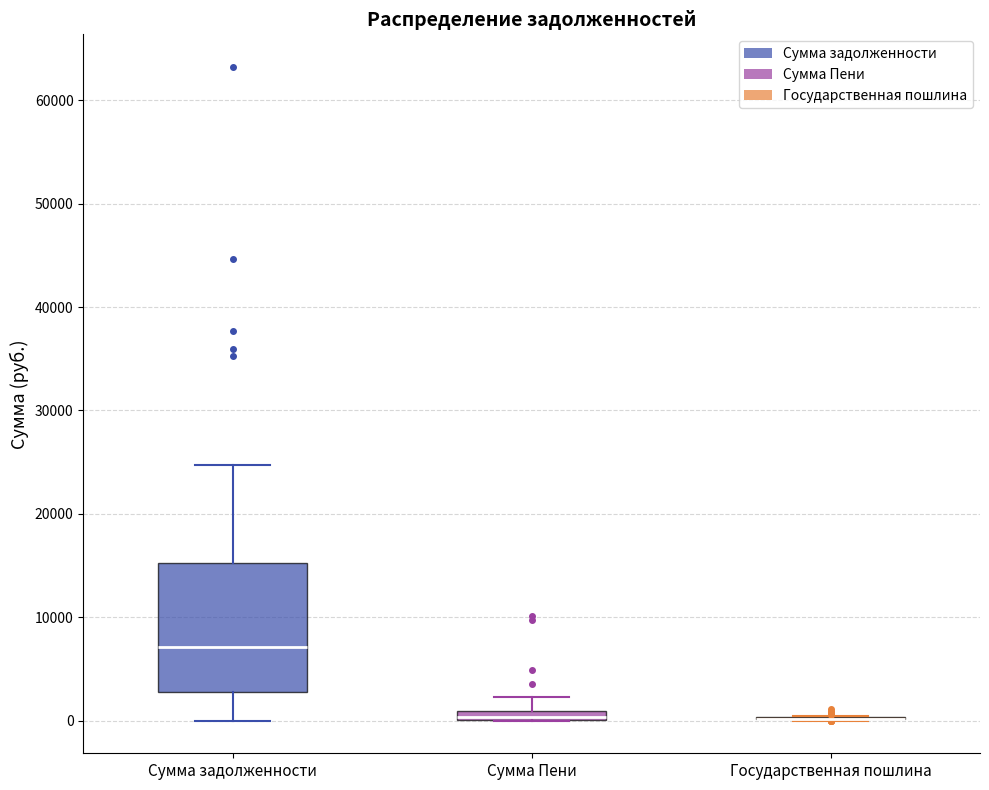

Where is the upper edge of the box for Сумма задолженности on the y-axis? The values are not printed on the chart, so give them approximately, as read against the axis.

15000